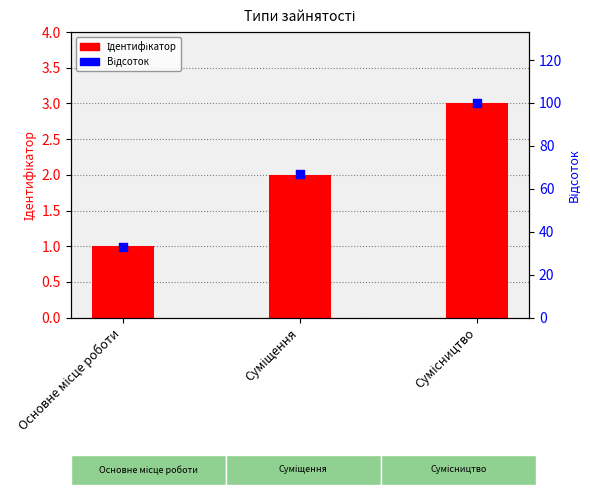

At how many categories does at least one series exceed 80?

1